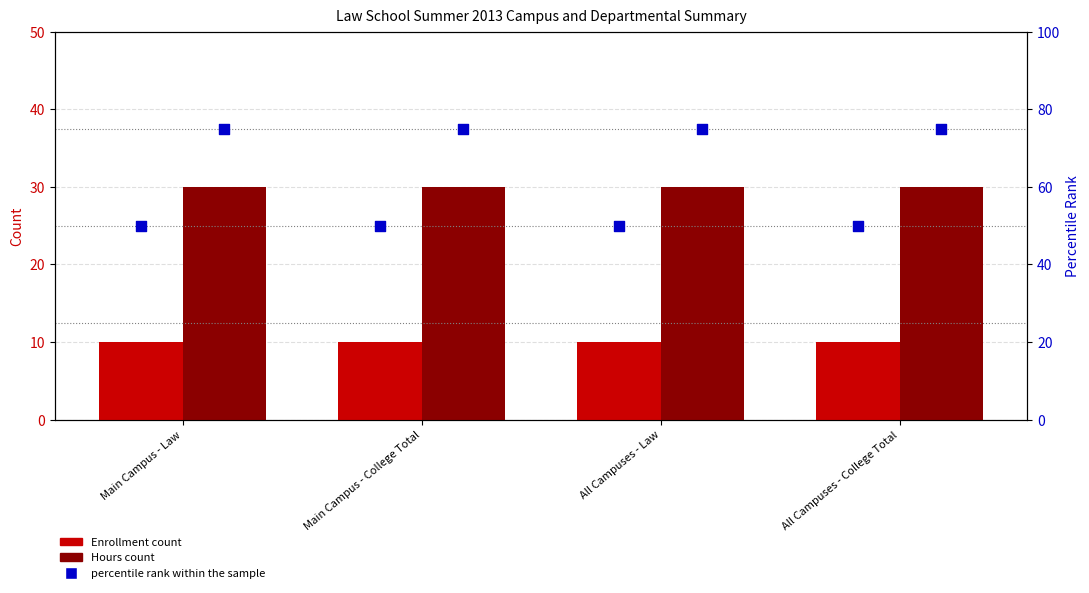

At which category is the sum across all series the highest?

Main Campus - Law